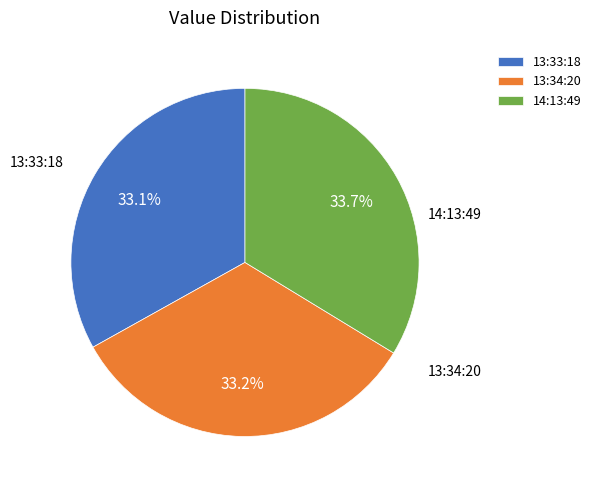

Combined, what portion of the pie is 14:13:49 and 13:34:20?

66.9%